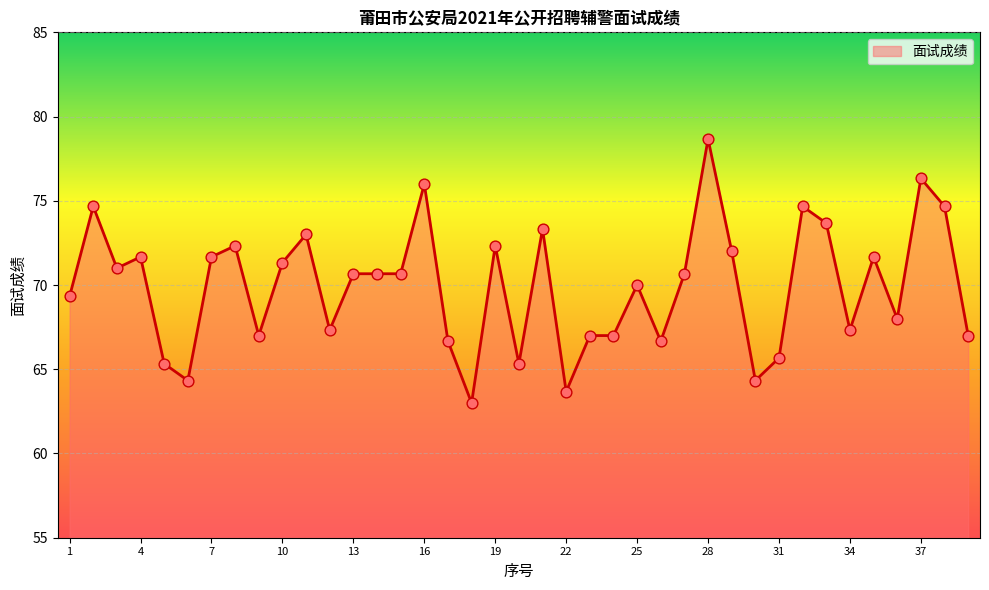

What is the greatest value displayed?

78.7